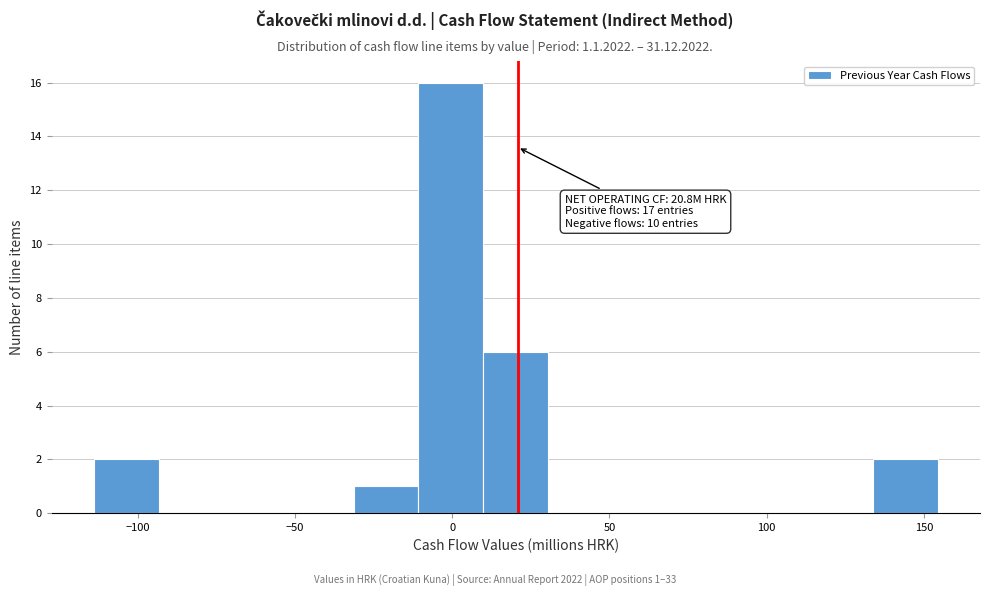

Which range on the x-axis has the tallest bar?

-10 to 10